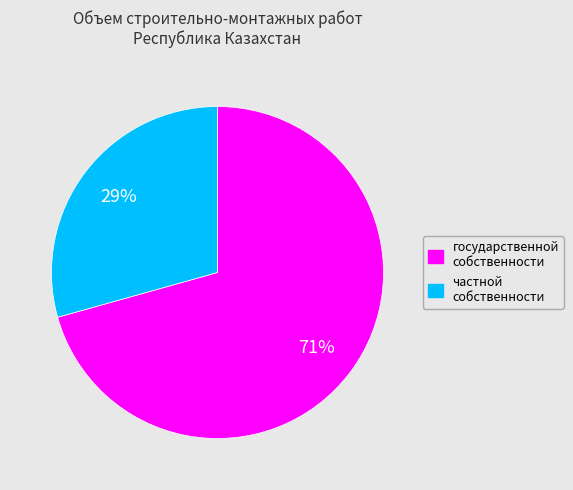

Does частной собственности account for over 50% of the chart?

No